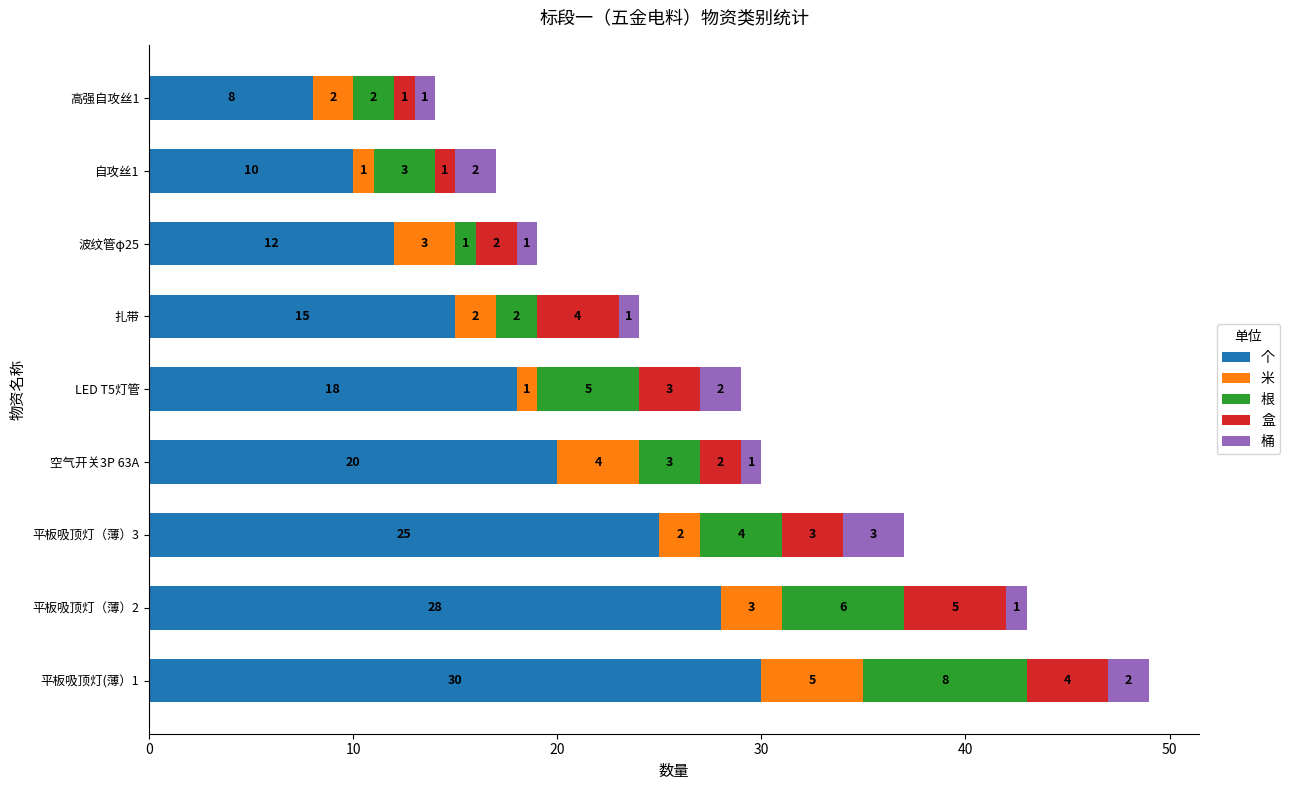

At which category is the sum across all series the highest?

平板吸顶灯(薄）1